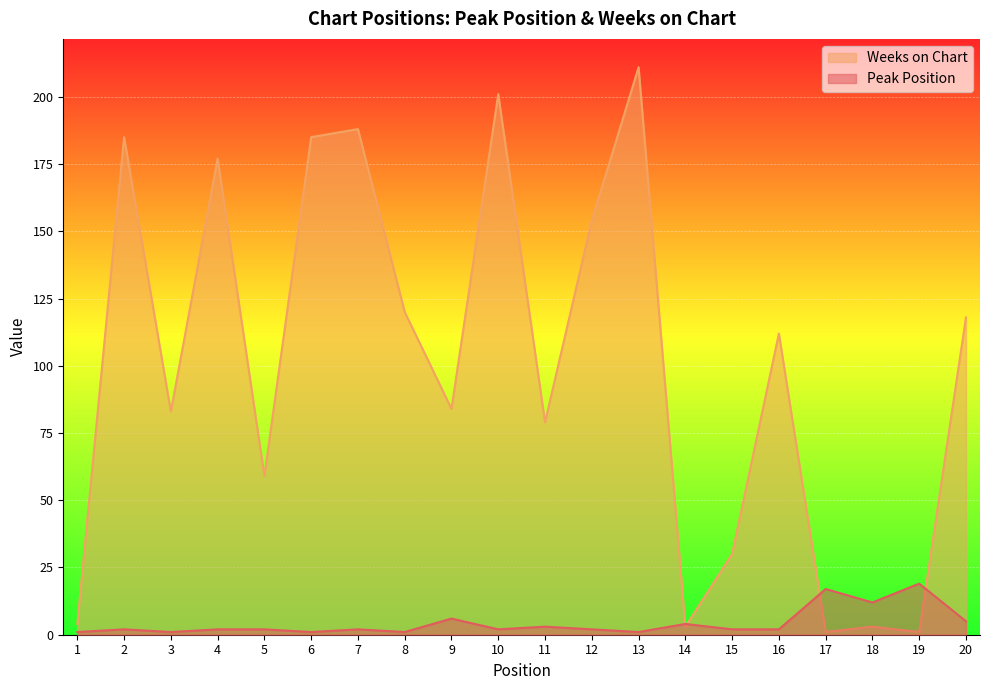

At which label does Weeks on Chart first exceed 112?

2